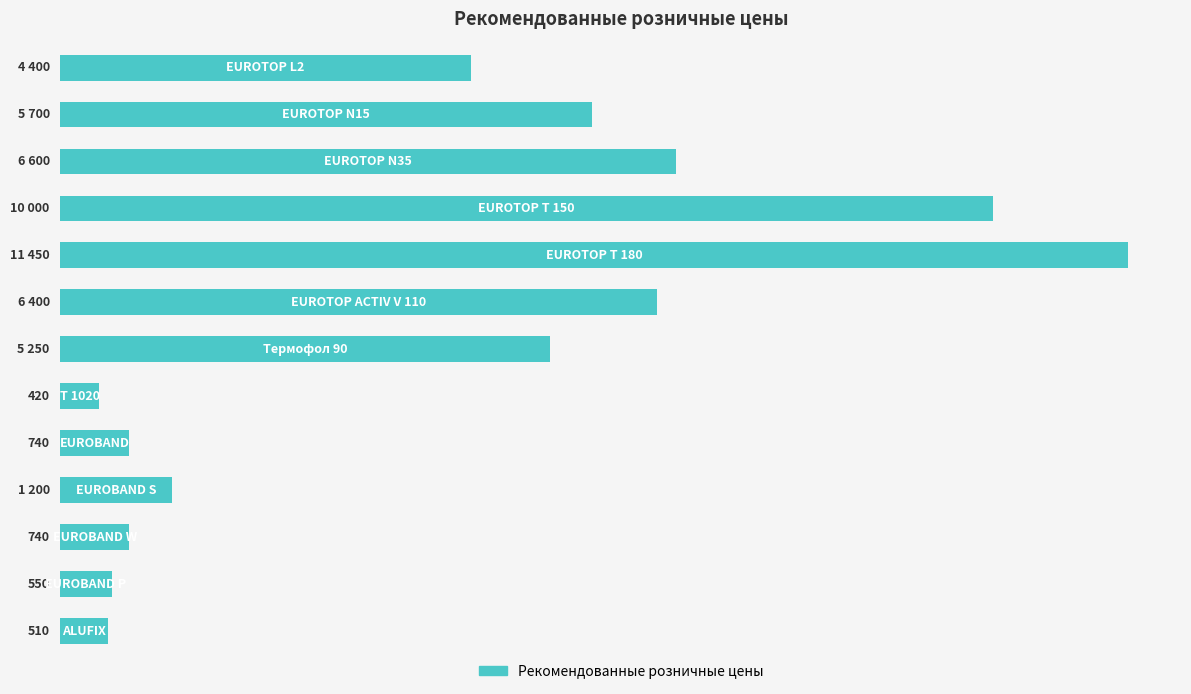

Are the bars horizontal?

Yes